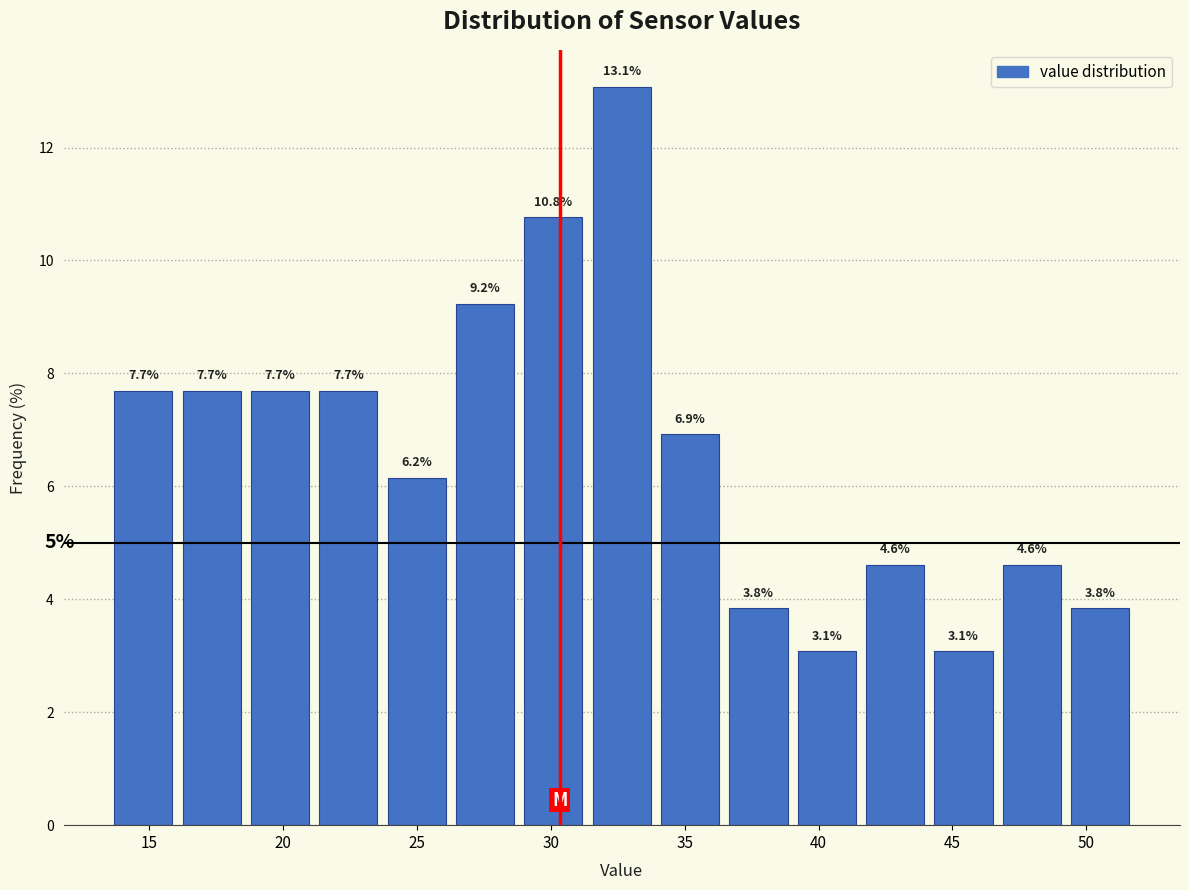

What is the height of the bar covering 18.5 to 21.0 on the x-axis? The bar edges are not printed on the chart, so give them approximately, as read against the axis.

7.7